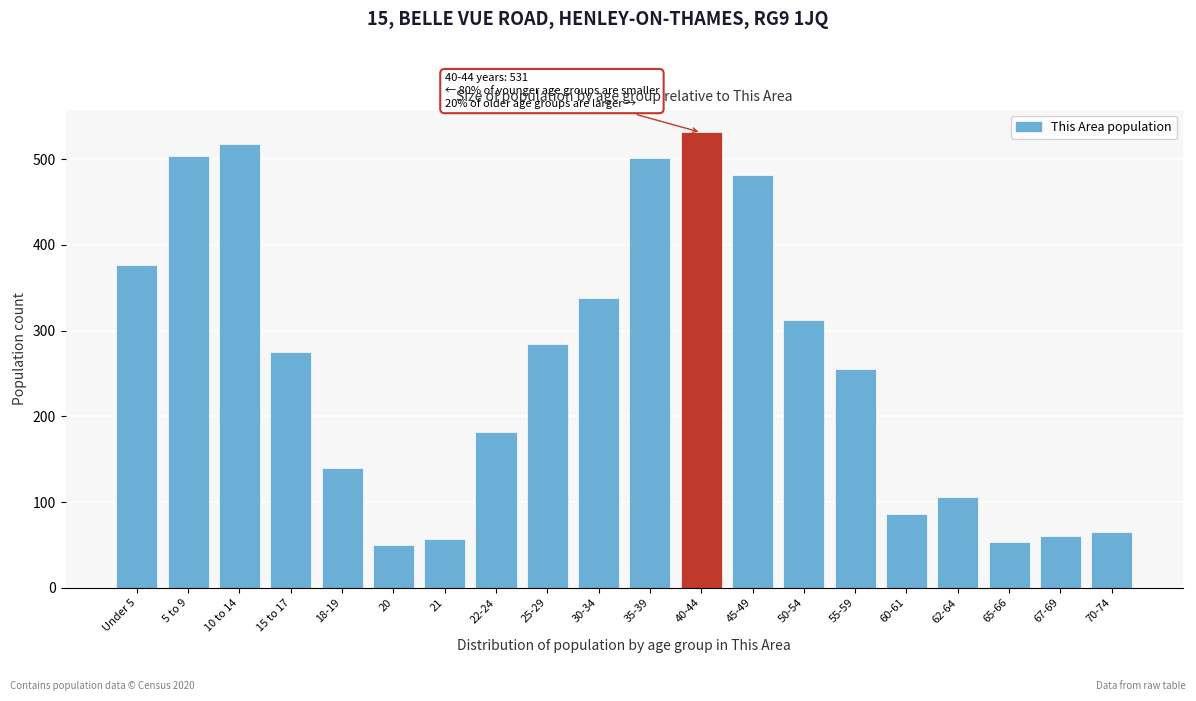

Reading left to right, extract all data points from this chart.

376	504	517	275	140	50	57	182	284	338	501	531	481	312	255	86	106	53	60	65